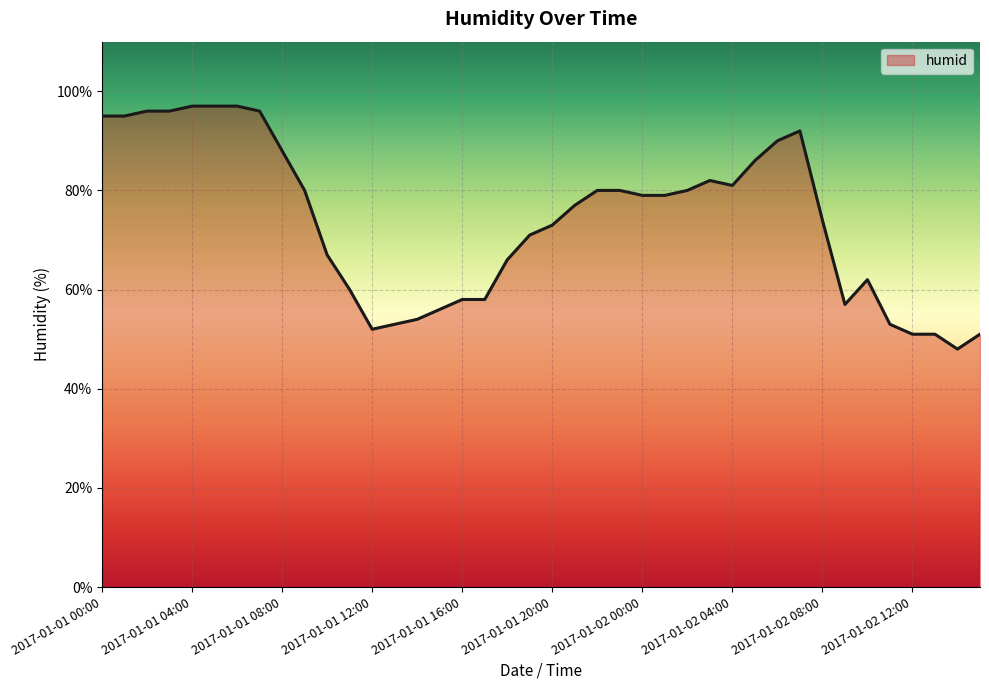

What is the smallest value displayed?

48